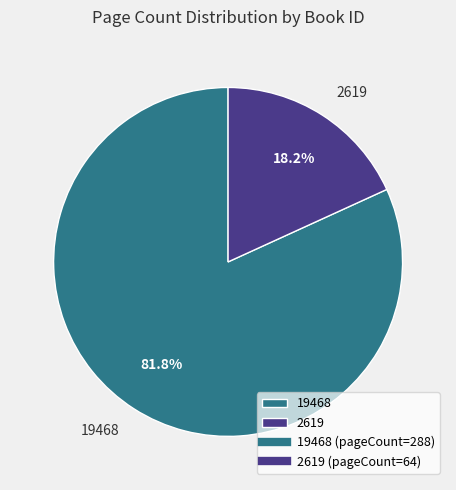

How many slices are in this pie chart?

2